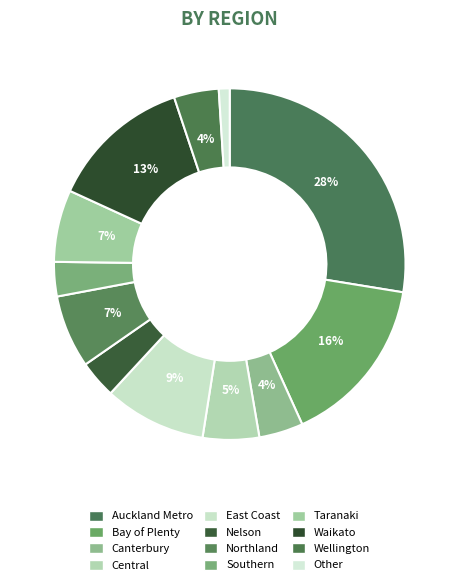

Is there any slice that represents more than half of the pie?

No